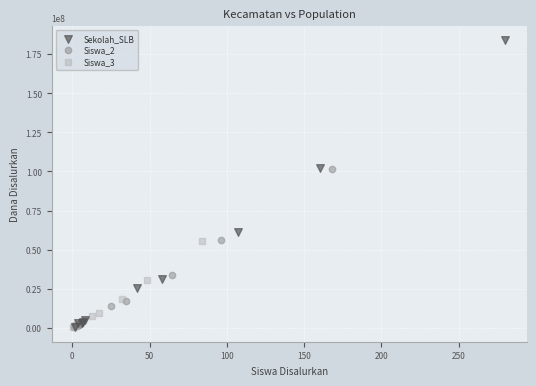

Which series reaches the maximum Y coordinate?

Sekolah_SLB